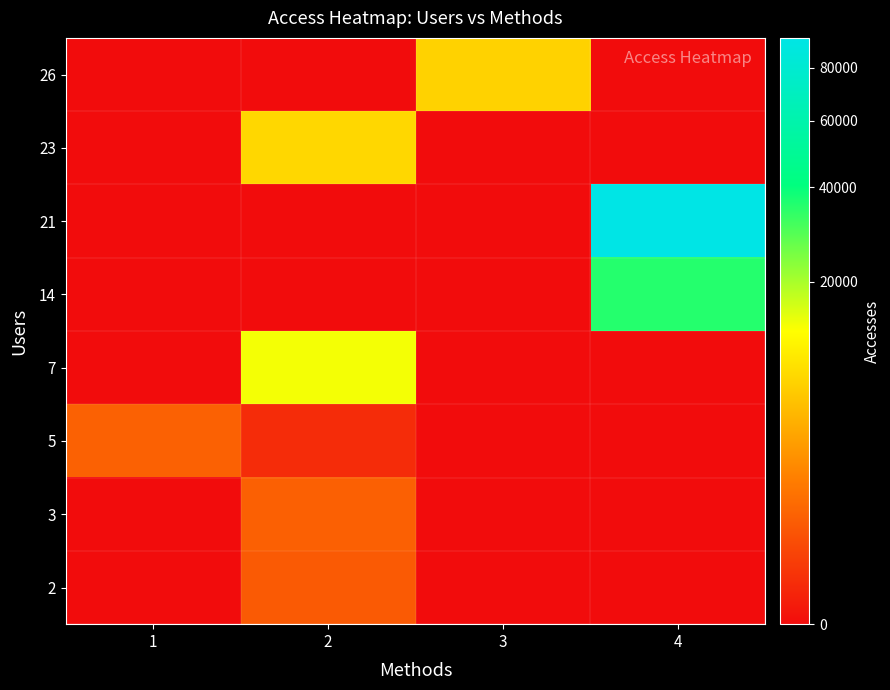

How many categories are shown in the chart?

4